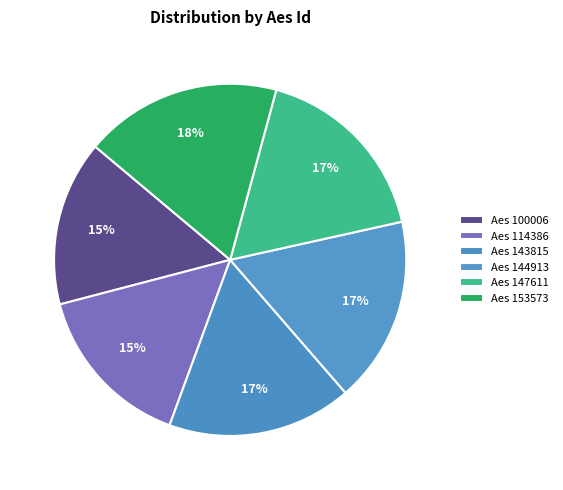

To the nearest percent, what is the average slice percentage?

17%